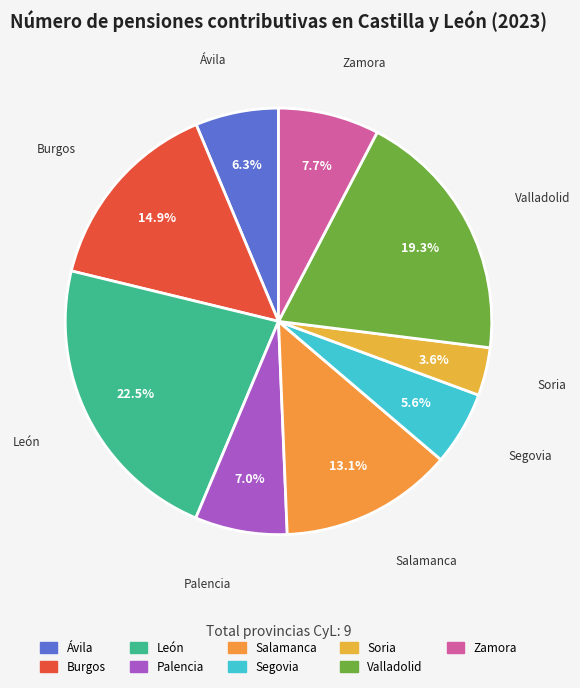

Does Burgos account for over 50% of the chart?

No